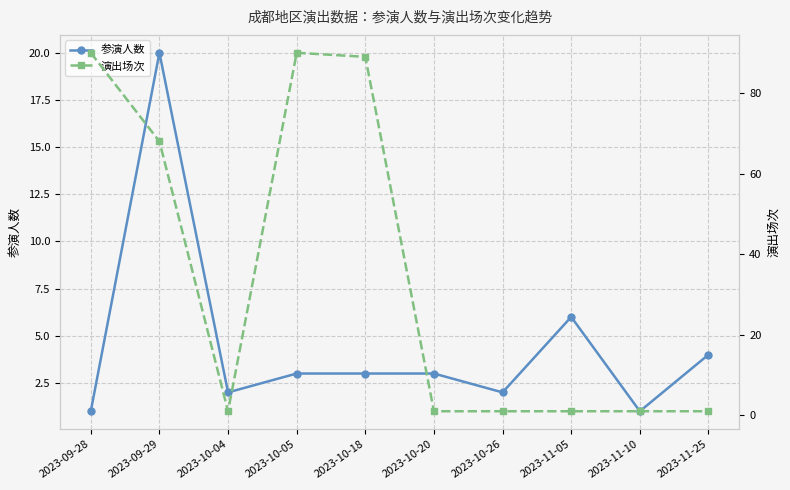

True or false: 参演人数 has a value of 1 at 2023-11-10.

True